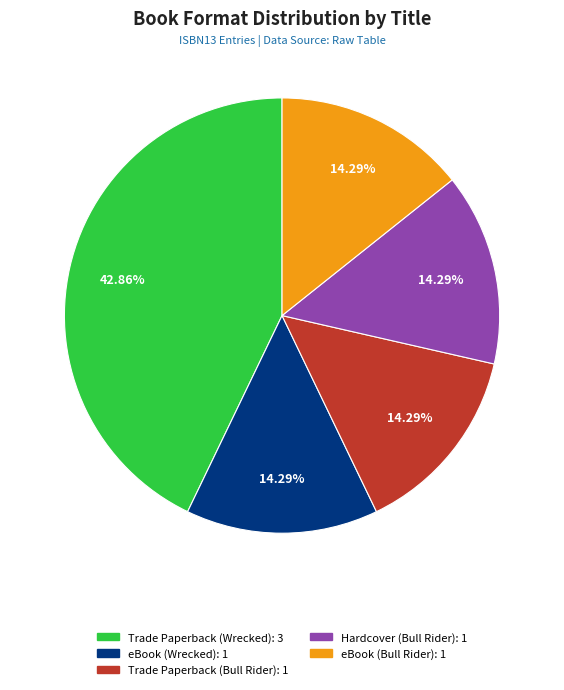

To the nearest percent, what portion does Trade Paperback (Bull Rider) represent?

14%